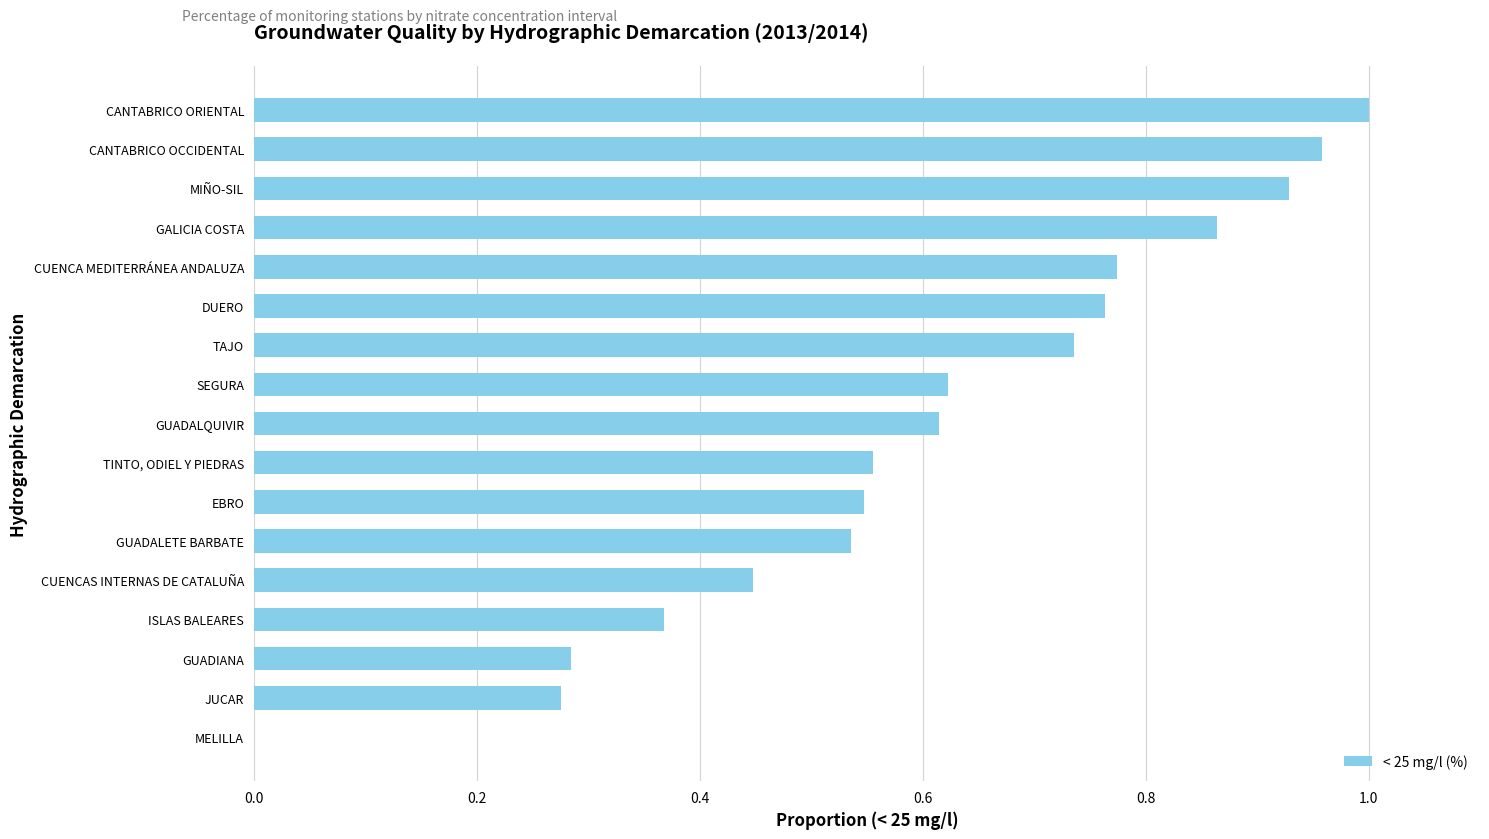

What is the sum of all values?

10.3